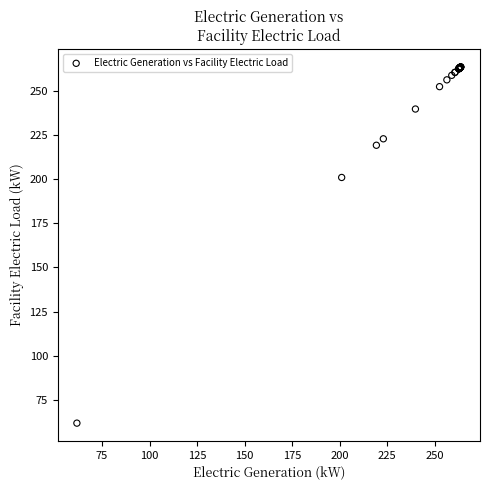

What Y value in the scatter plot is closest to 162?

201.0